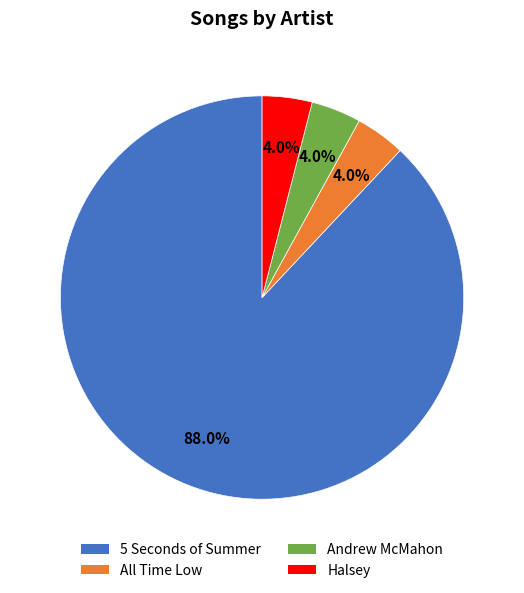

Which has a higher value, 5 Seconds of Summer or Halsey?

5 Seconds of Summer